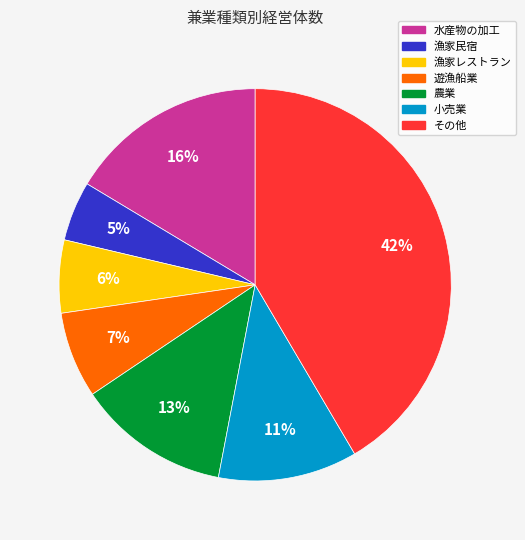

How many slices are in this pie chart?

7